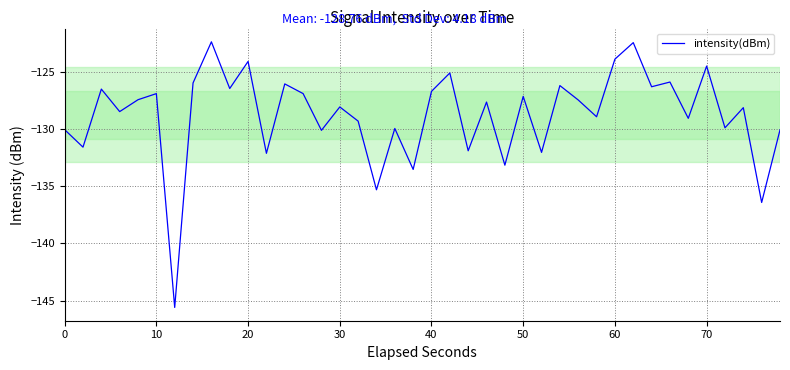

What is the minimum value shown in the chart?

-145.6